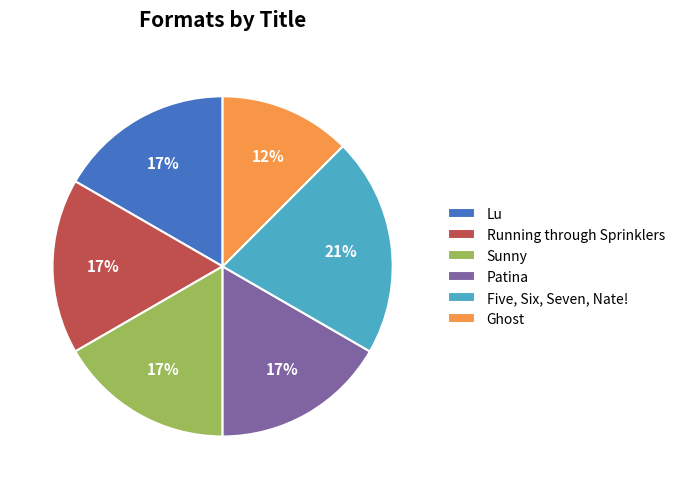

How many segments does this pie chart have?

6